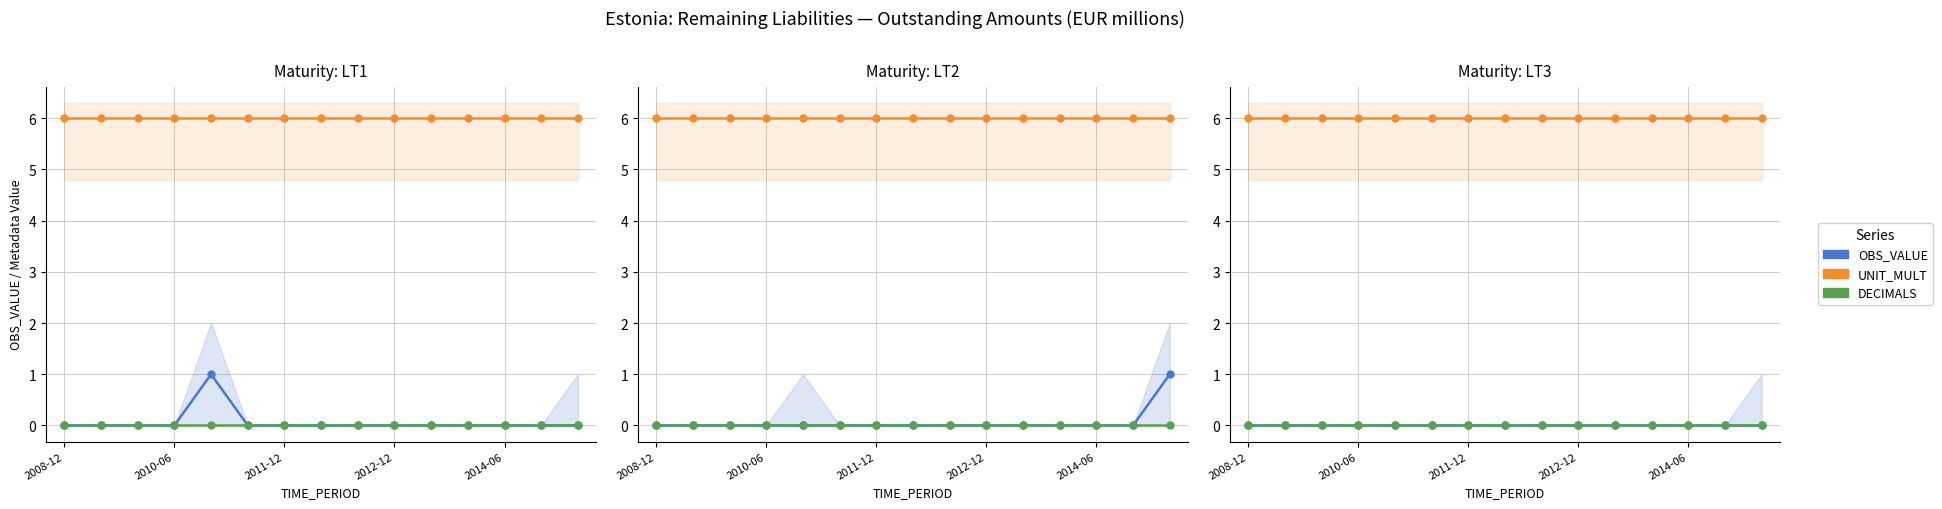

At which label is DECIMALS closest to 0?

2008-12